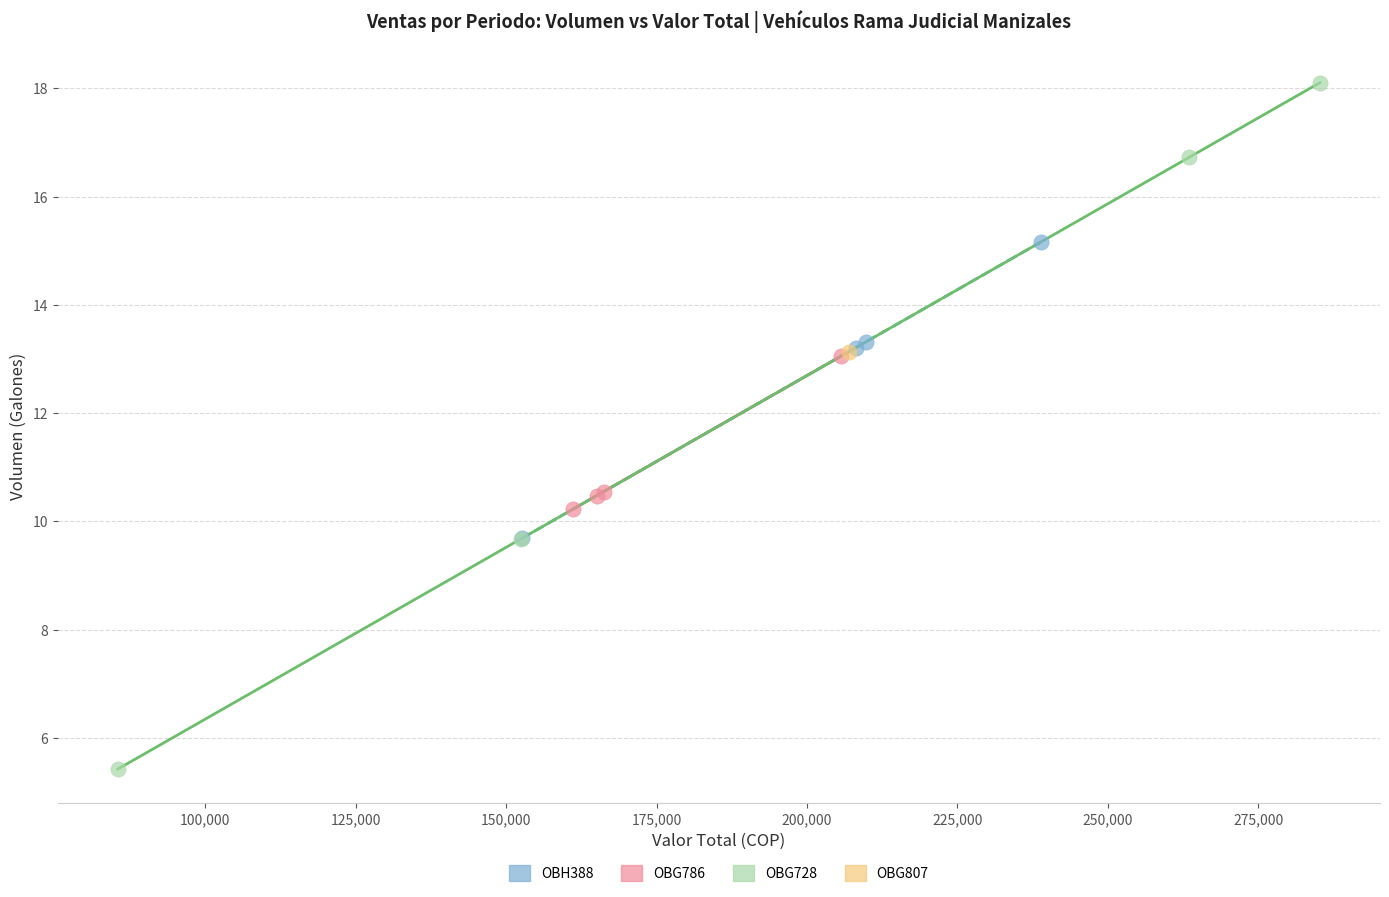

What are all the series names shown in the legend?

OBH388, OBG786, OBG728, OBG807